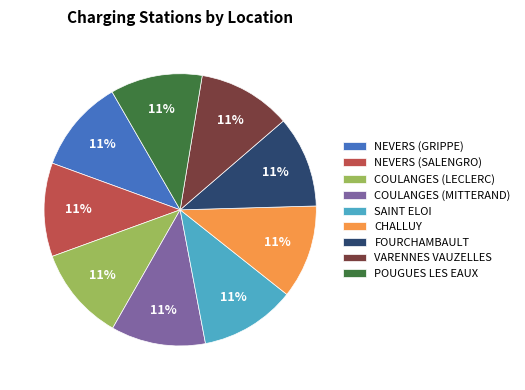

To the nearest percent, what is the combined percentage of NEVERS (SALENGRO) and COULANGES (MITTERAND)?

22%